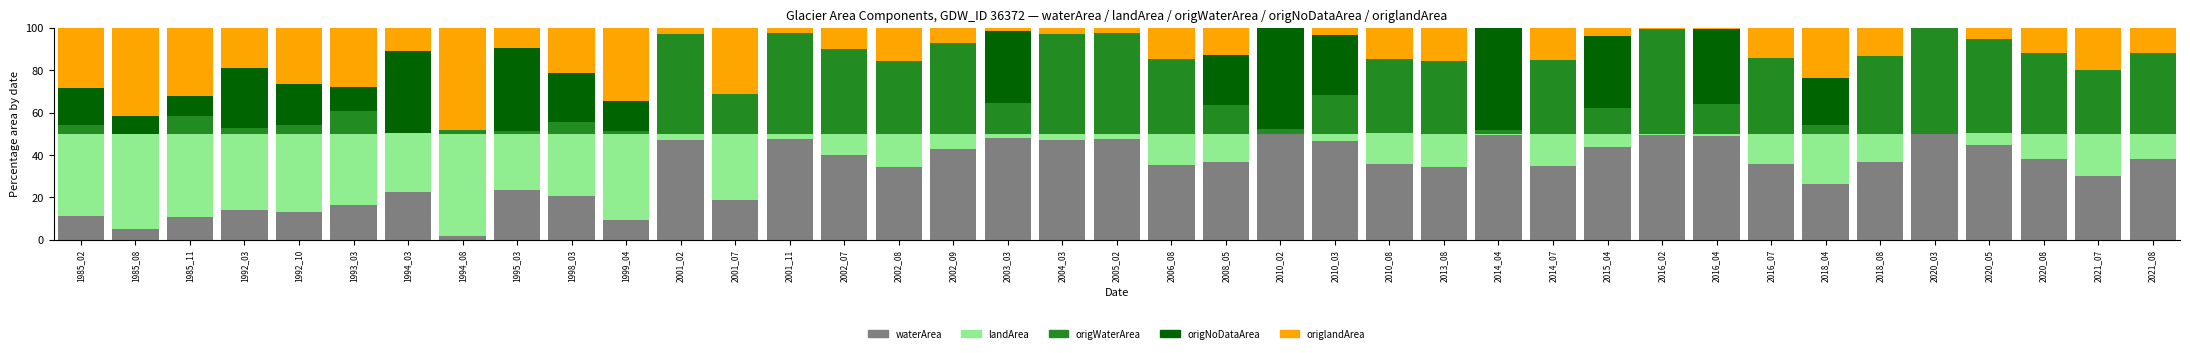

What is the total value across all series at 2014_07?

100.0